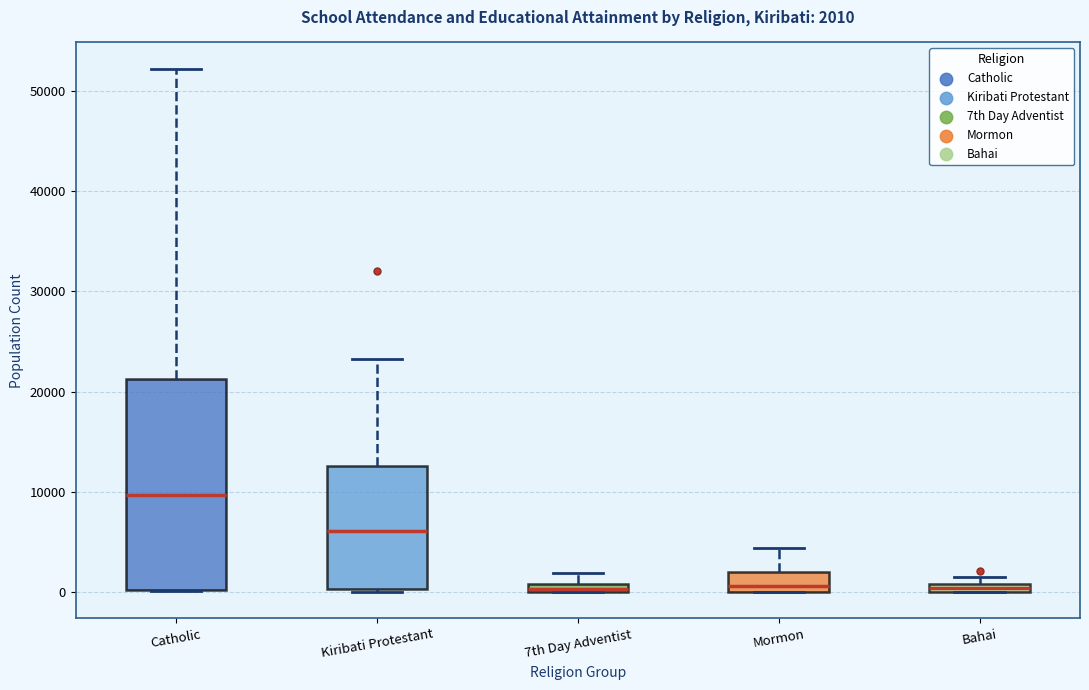

Comparing the boxes themselves (not the whiskers), which one is the tallest?

Catholic